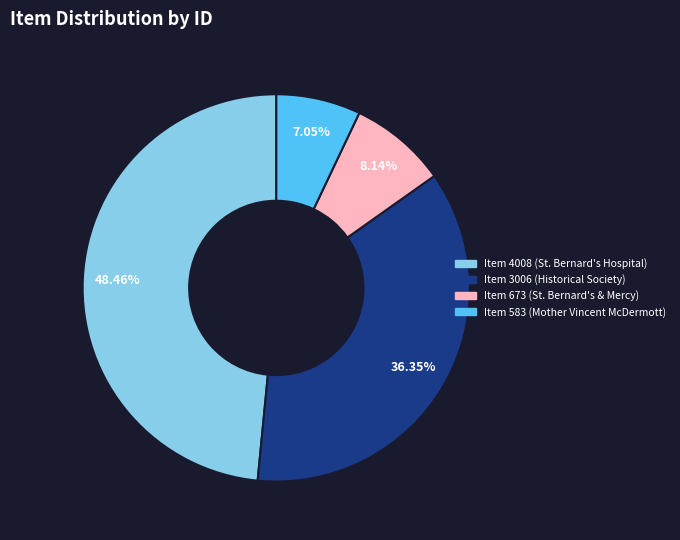

Is it true that Item 583 (Mother Vincent McDermott) is 7% of the pie?

True